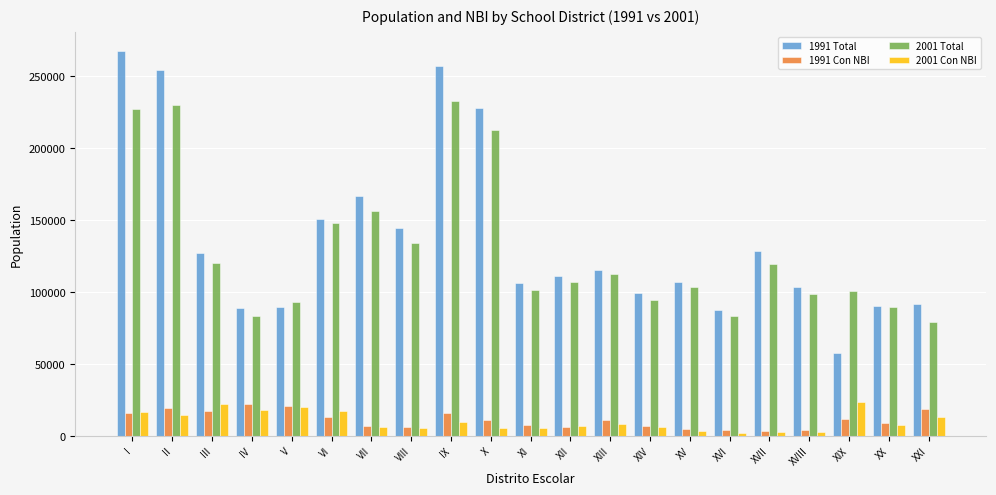

How many bars are there in each group?

4